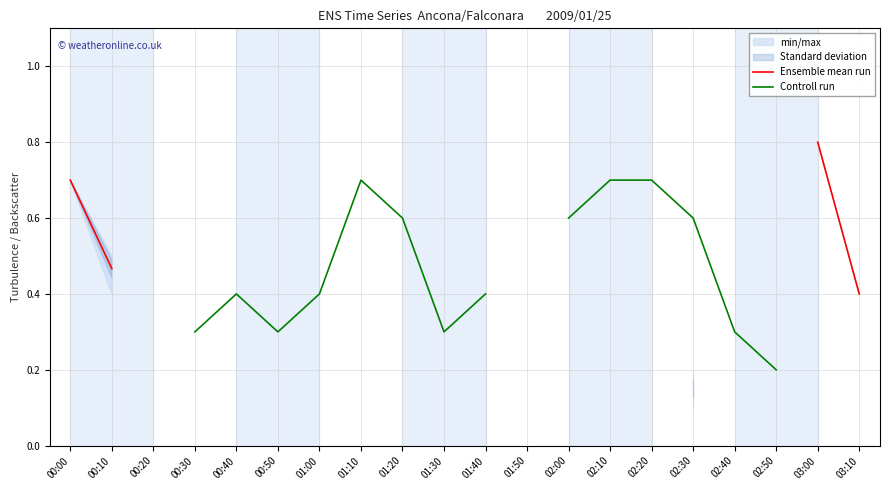

What is the value of the Controll run point at the 5th from the left?

0.4